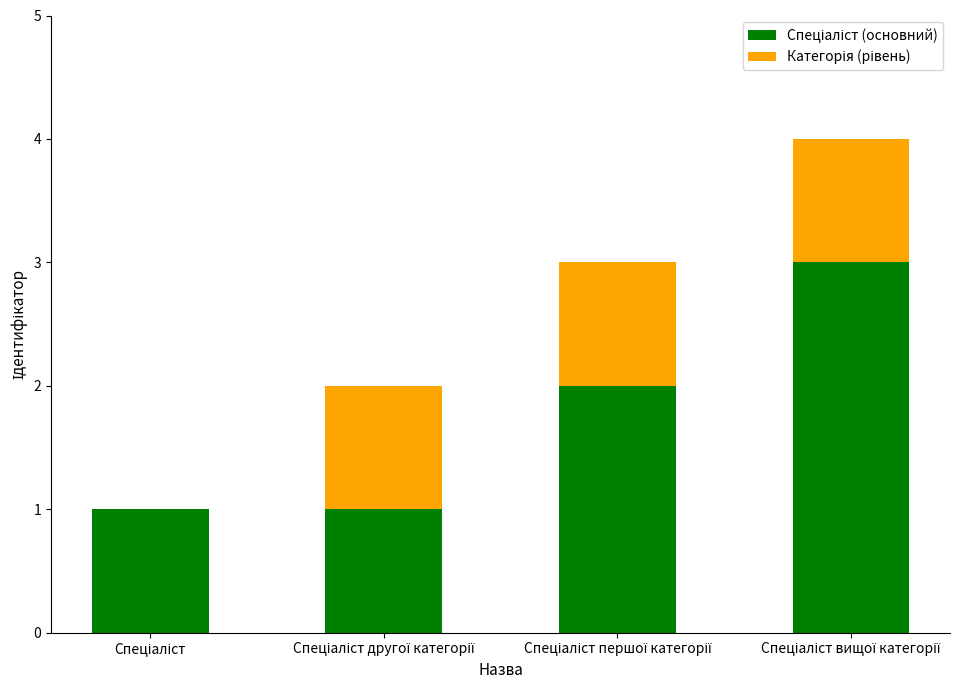

What is the difference between the Категорія (рівень) values at Спеціаліст вищої категорії and Спеціаліст?

1